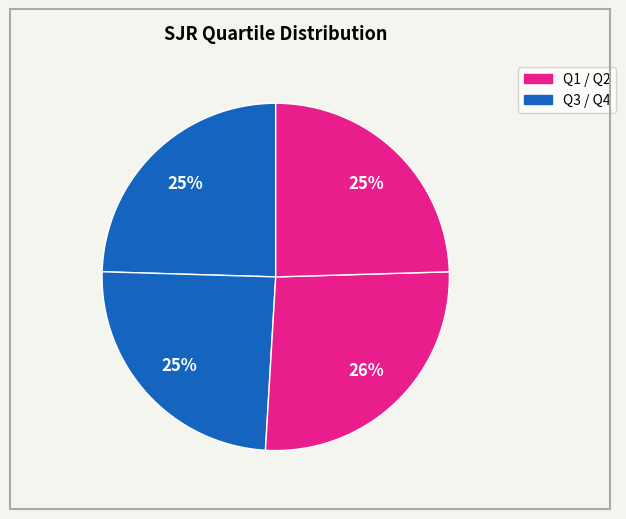

Is there any slice that represents more than half of the pie?

No